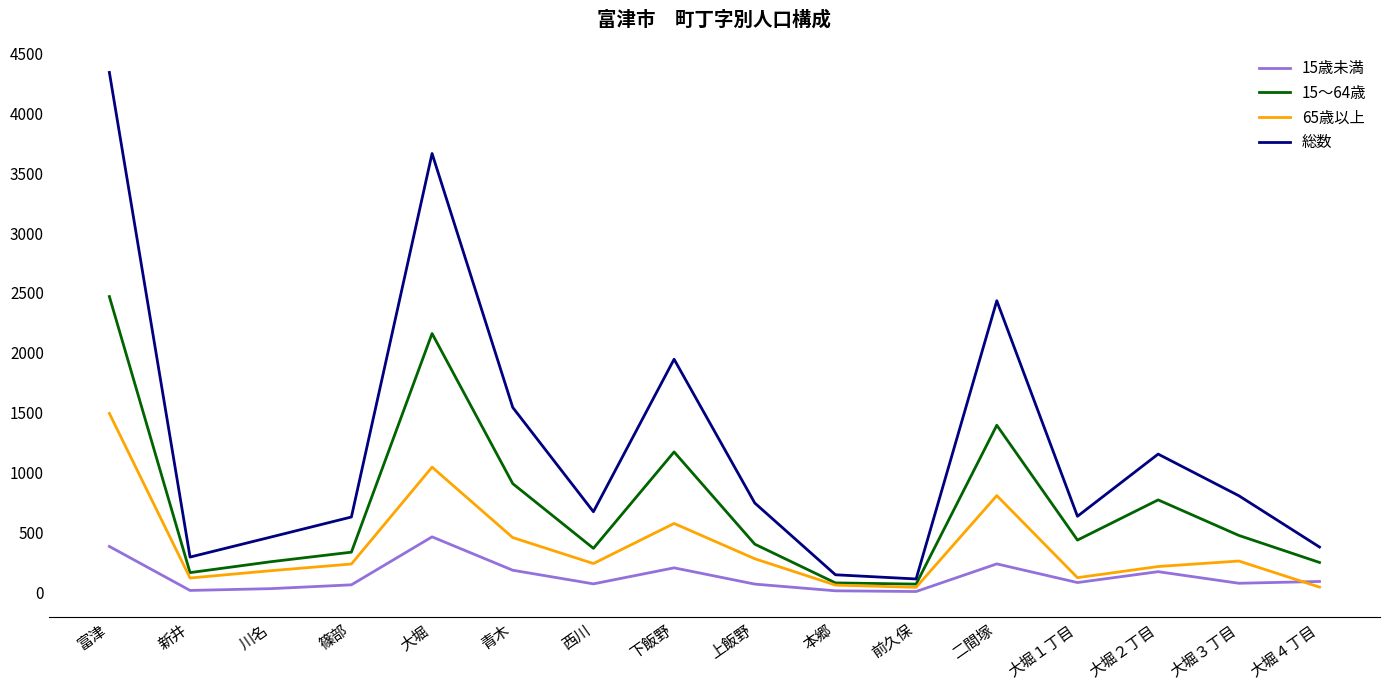

The 15～64歳 series shows 995 at 大堀. True or false?

False